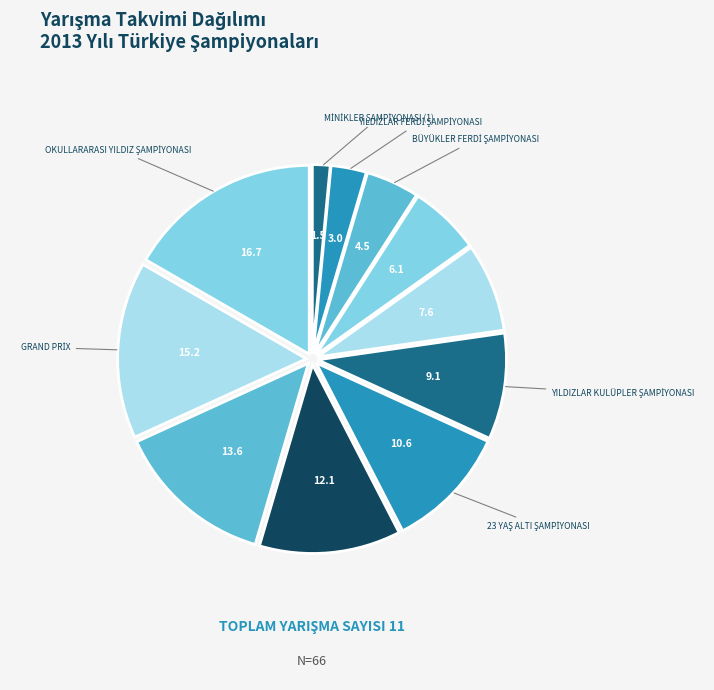

Count the number of slices in the pie.

11